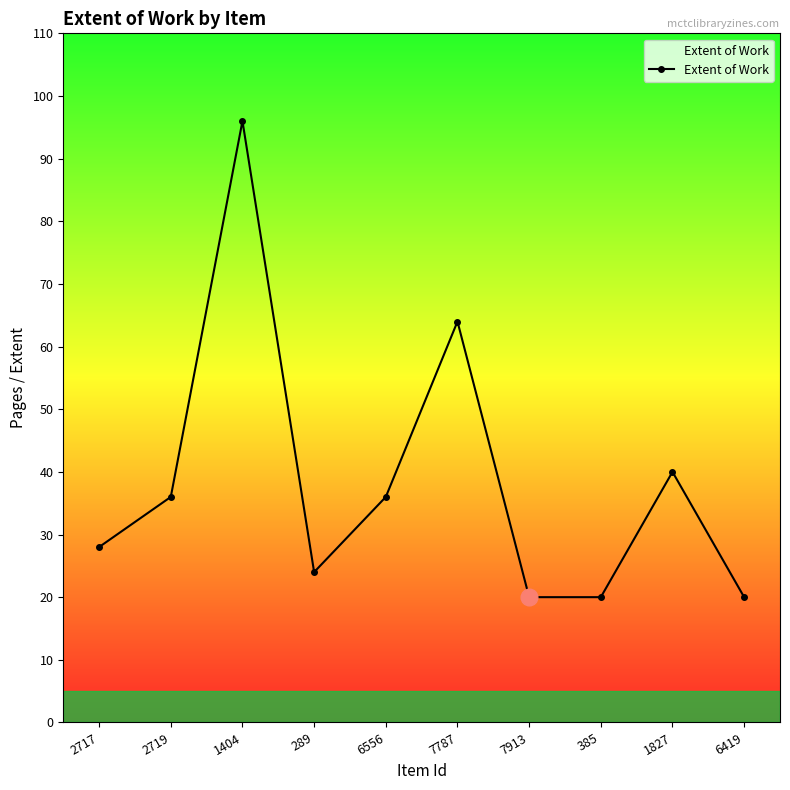

Reading left to right, what are all the values shown in this chart?

2717=28	2719=36	1404=96	289=24	6556=36	7787=64	7913=20	385=20	1827=40	6419=20